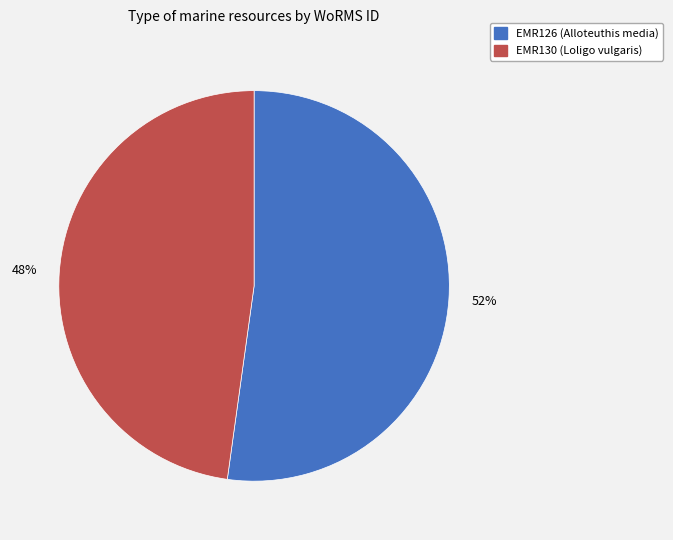

To the nearest percent, what portion does EMR126 (Alloteuthis media) represent?

52%